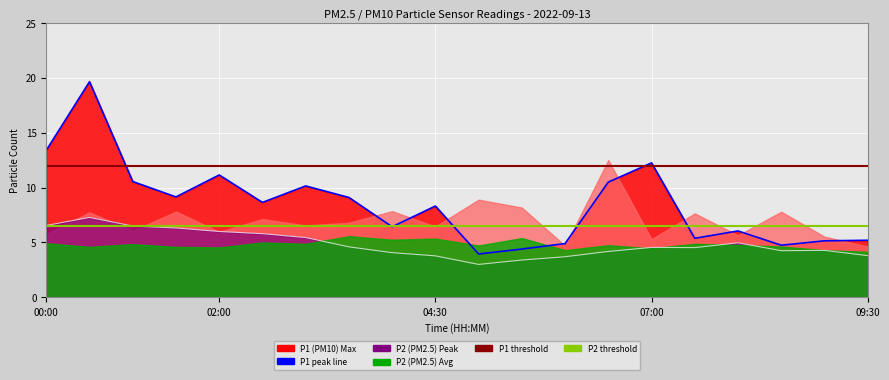

In P1_peak, how many points are lower than both neighbors (excluding endpoints)?

6